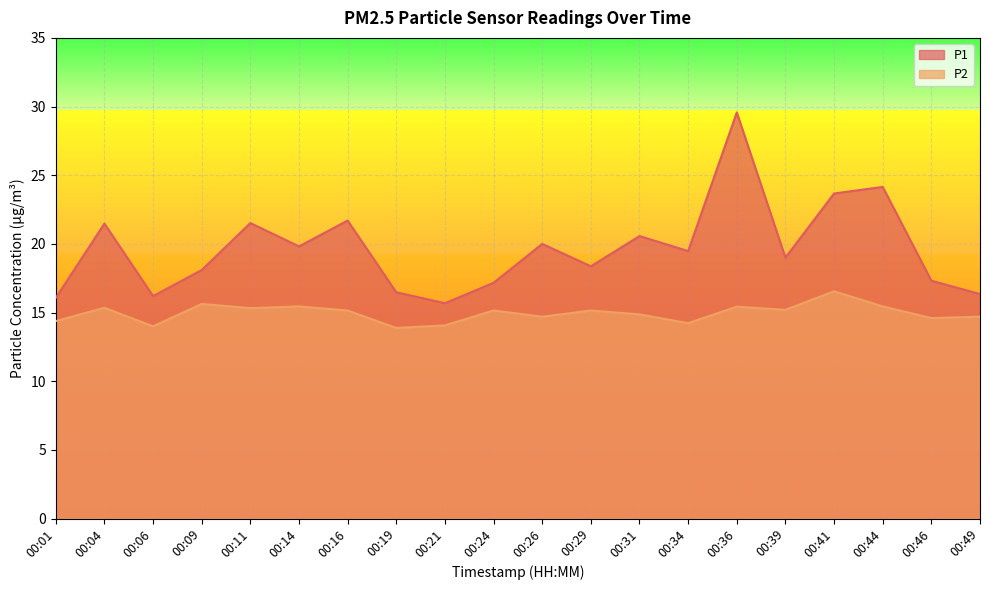

True or false: P1 and P2 cross at least once.

False